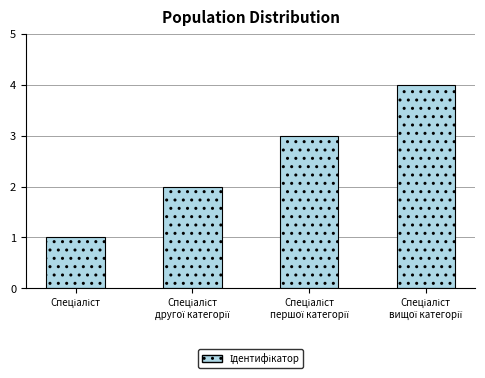

What is the difference between the maximum and minimum values?

3